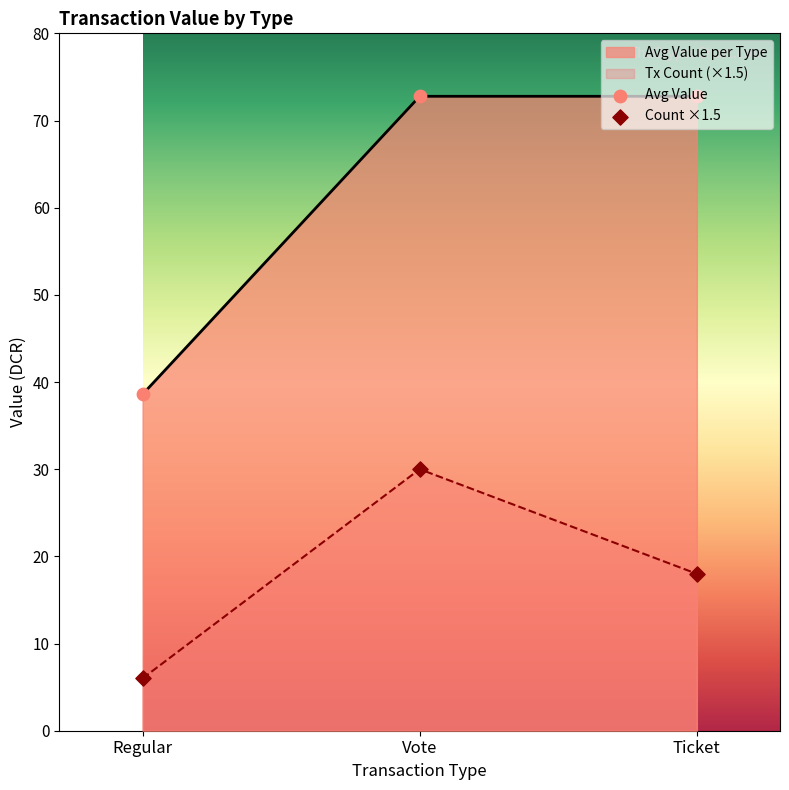

Which series contains the lowest Y value?

Count ×1.5